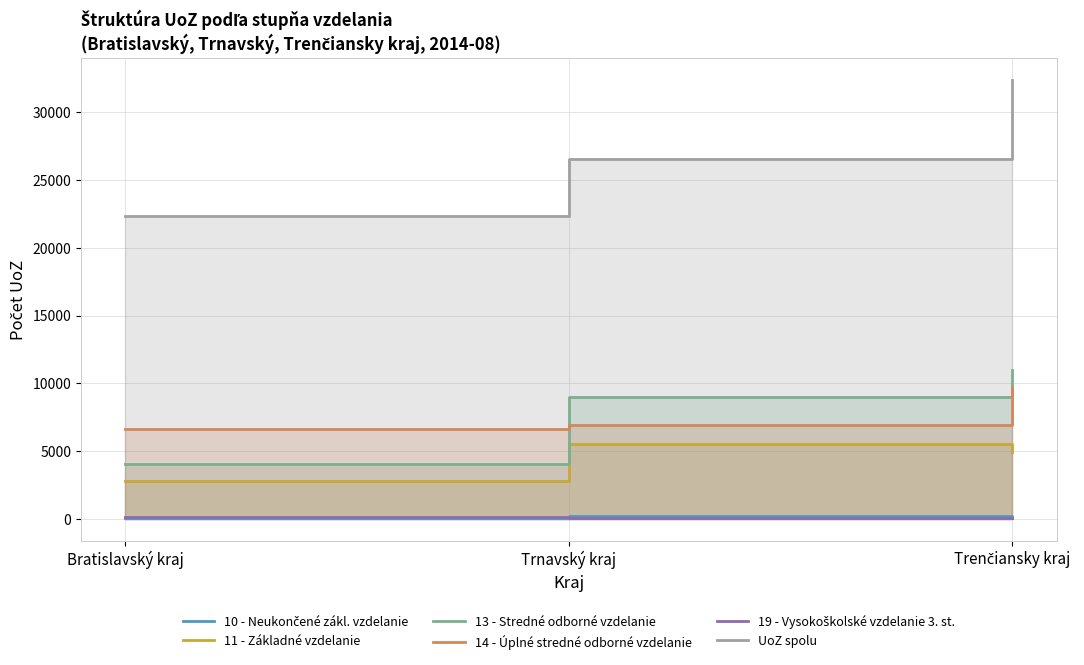

Which series changed the most between Bratislavský kraj and Trnavský kraj?

13 - Stredné odborné vzdelanie